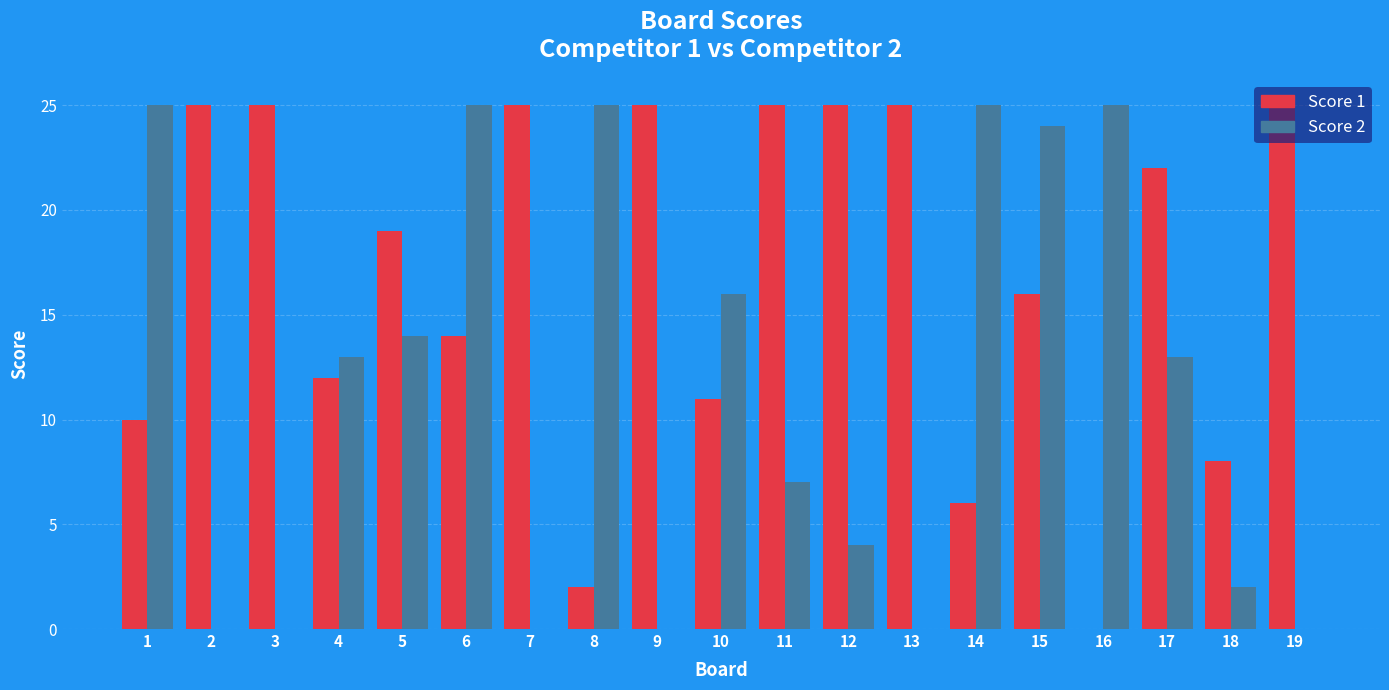

Reading left to right, transcribe all the data shown in this chart.

Score 1: 10	25	25	12	19	14	25	2	25	11	25	25	25	6	16	0	22	8	25
Score 2: 25	0	0	13	14	25	0	25	0	16	7	4	0	25	24	25	13	2	0